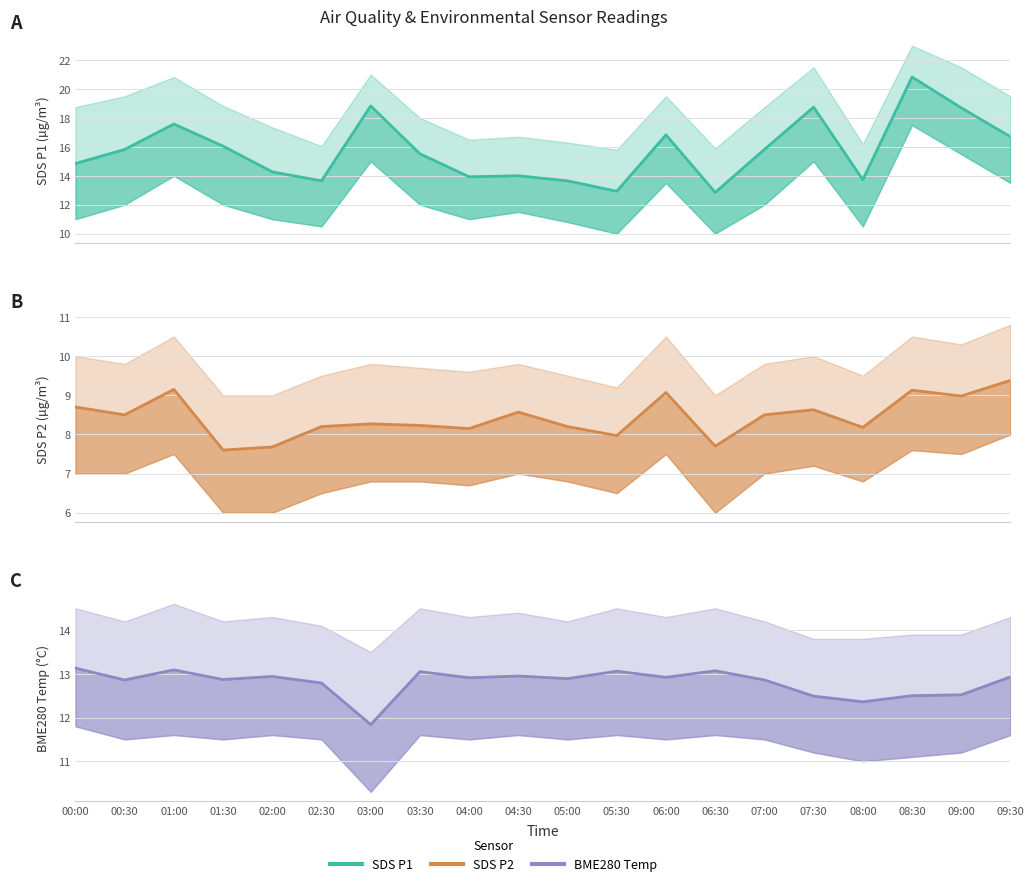

True or false: SDS_P2 has more than 2 interior local peaks.

True